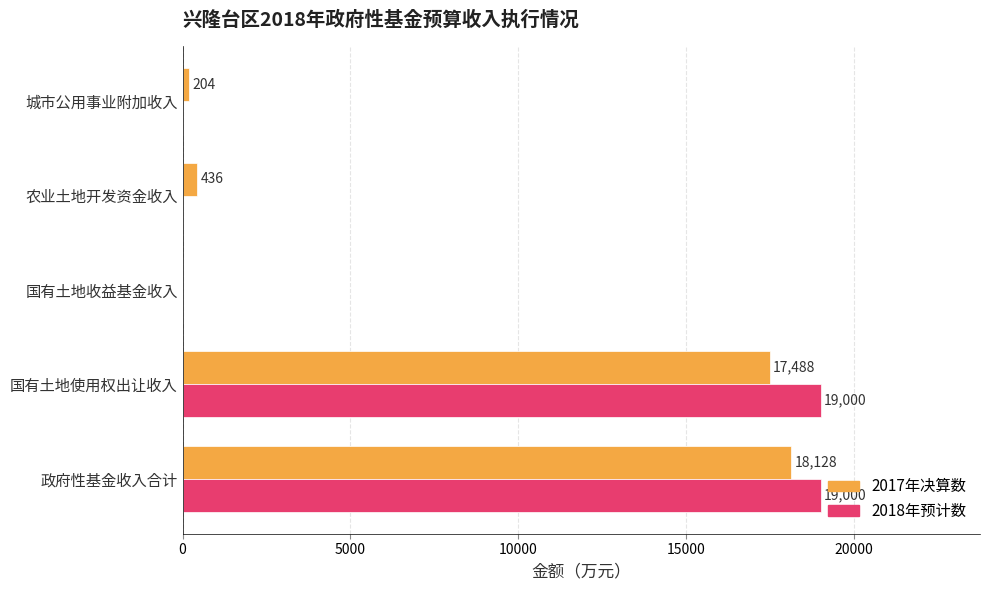

How many series are shown in this chart?

2